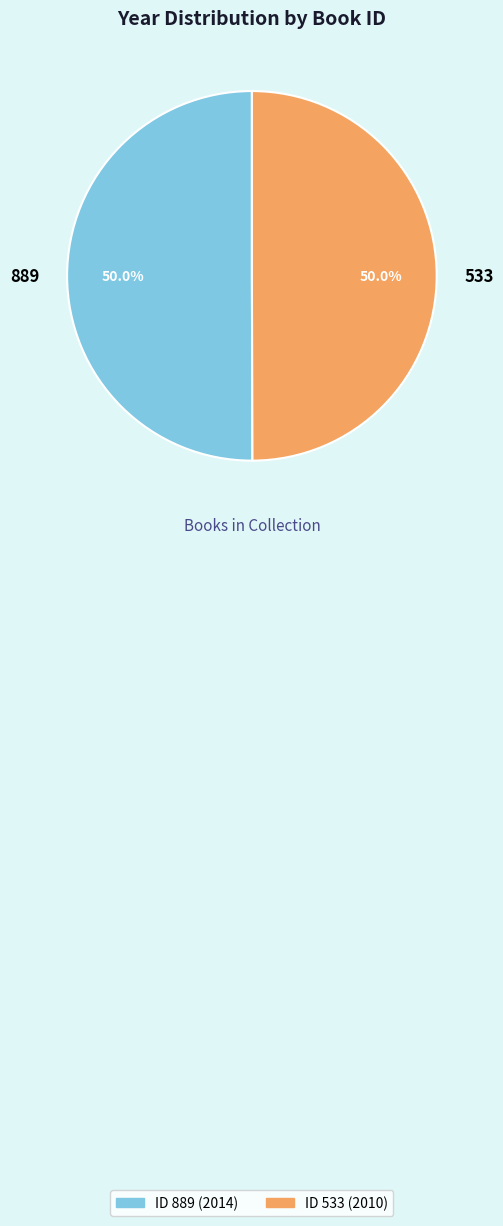

What percentage do 889 and 533 together represent?

100.0%